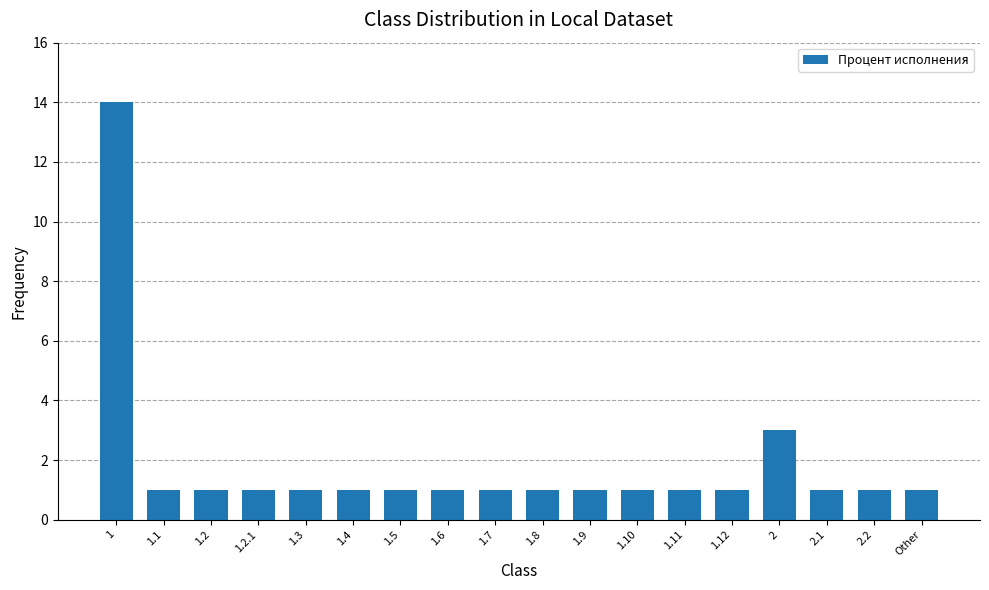

What is the maximum value shown in the chart?

14